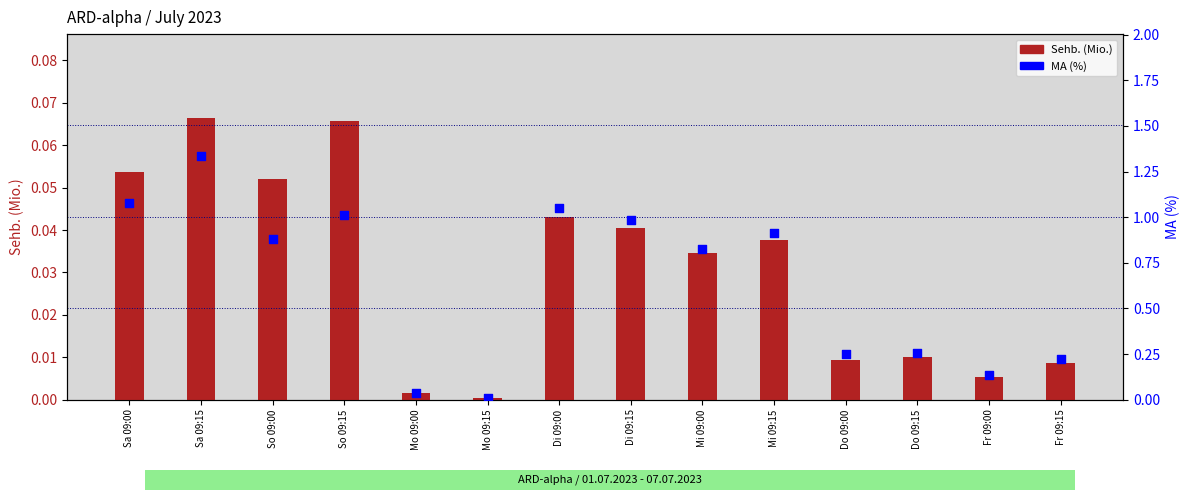

What are all the series names shown in the legend?

Sehb. (Mio.), MA (%)